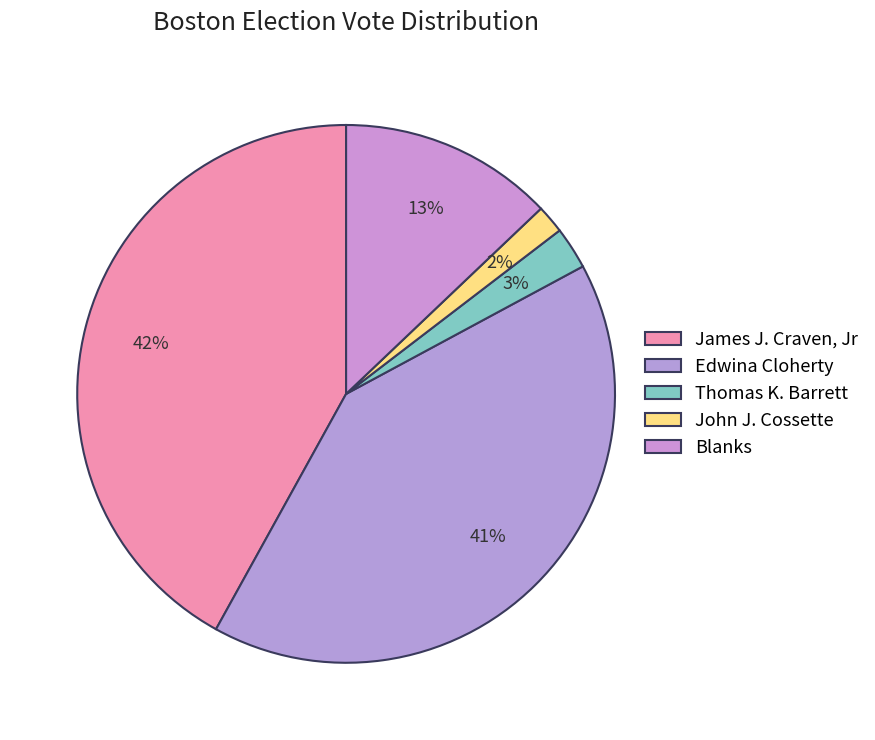

How many slices are in this pie chart?

5